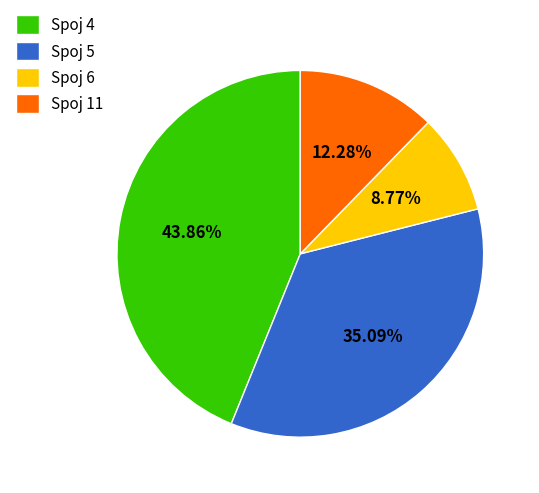

Rank the categories by value from lowest to highest.

Spoj 6, Spoj 11, Spoj 5, Spoj 4